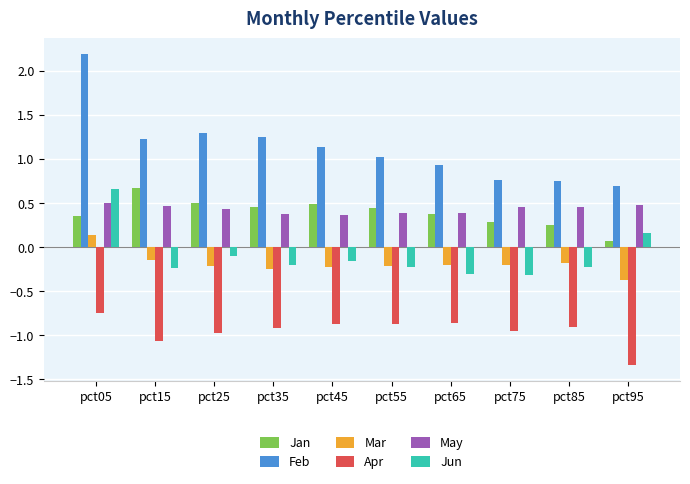

At which label is Jan closest to 0?

pct95